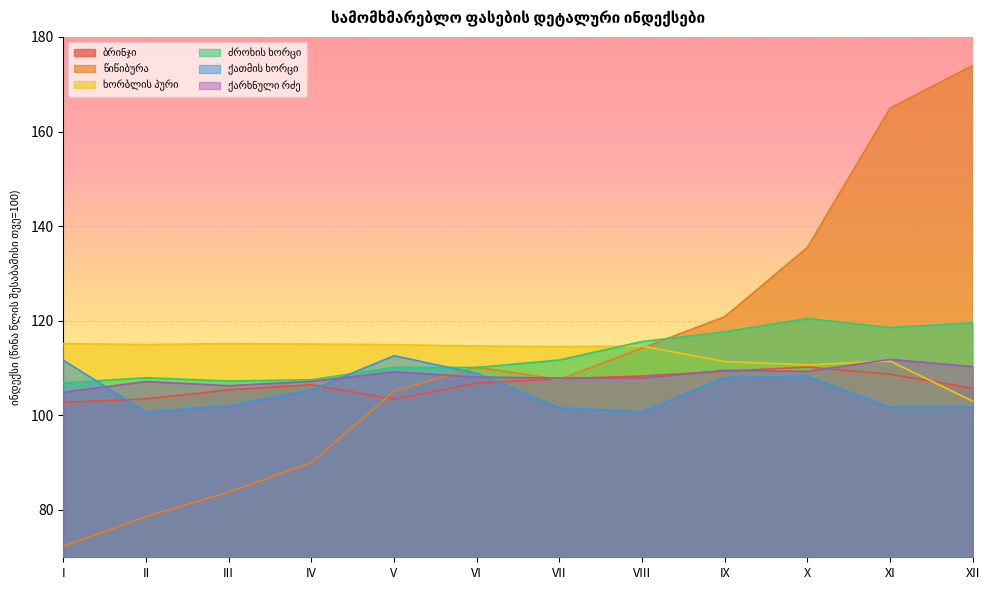

Does the chart display data point markers on the line(s)?

No